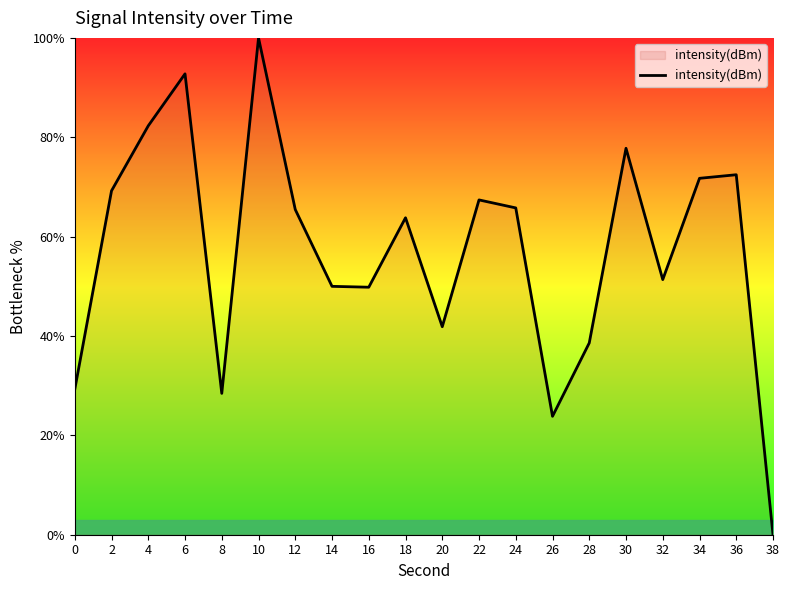

How many distinct data groups are displayed?

1